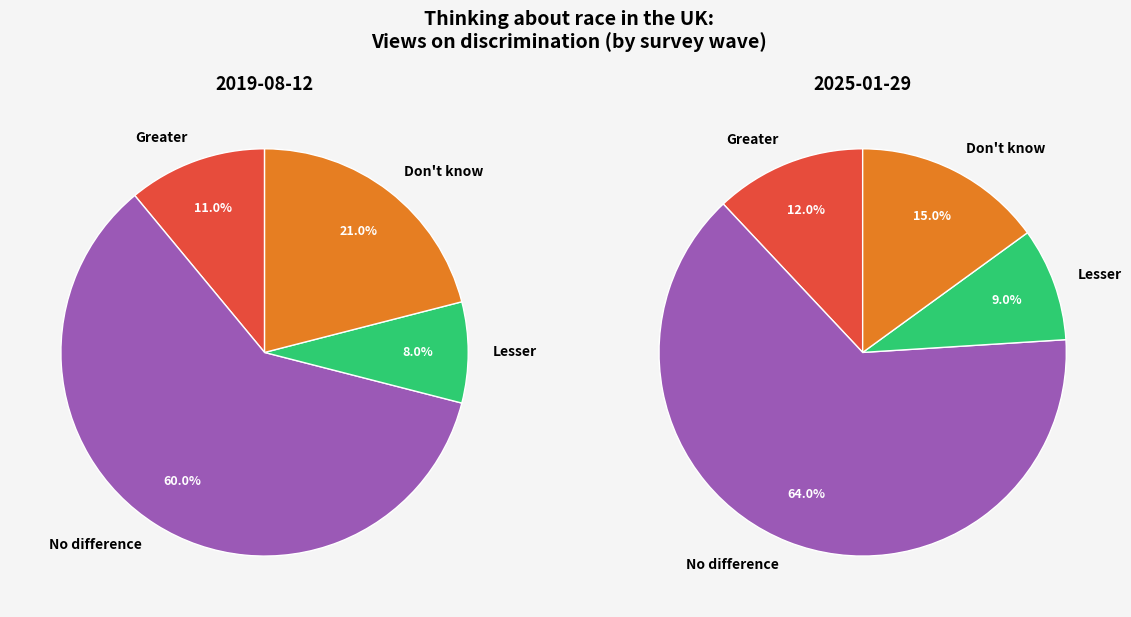

How many slices are in this pie chart?

4